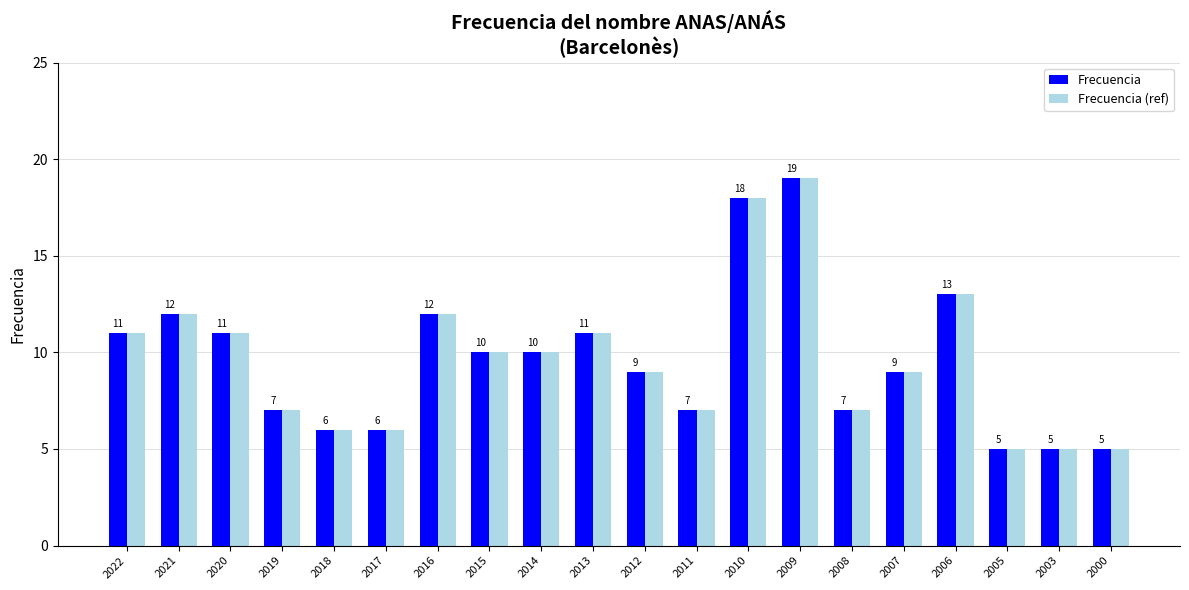

What is the greatest value displayed?

19